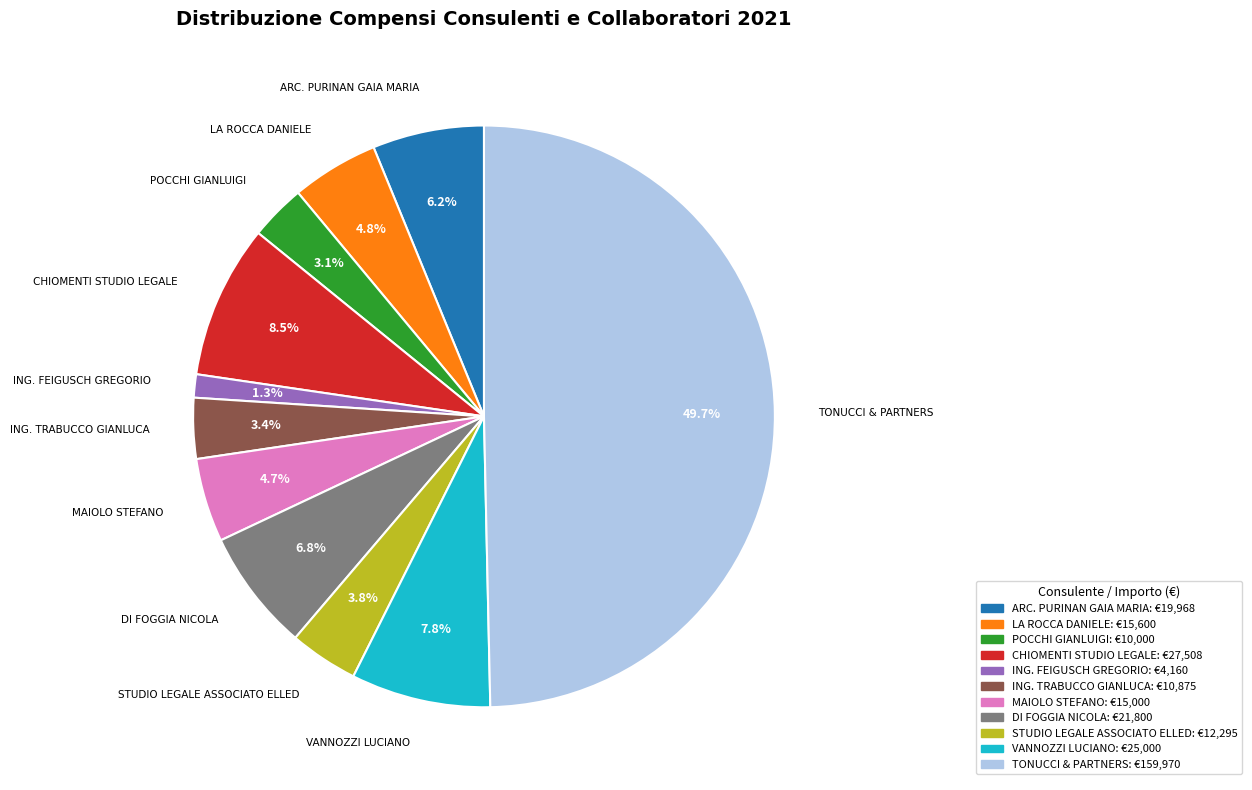

To the nearest percent, what percentage of the pie is ING. FEIGUSCH GREGORIO?

1%